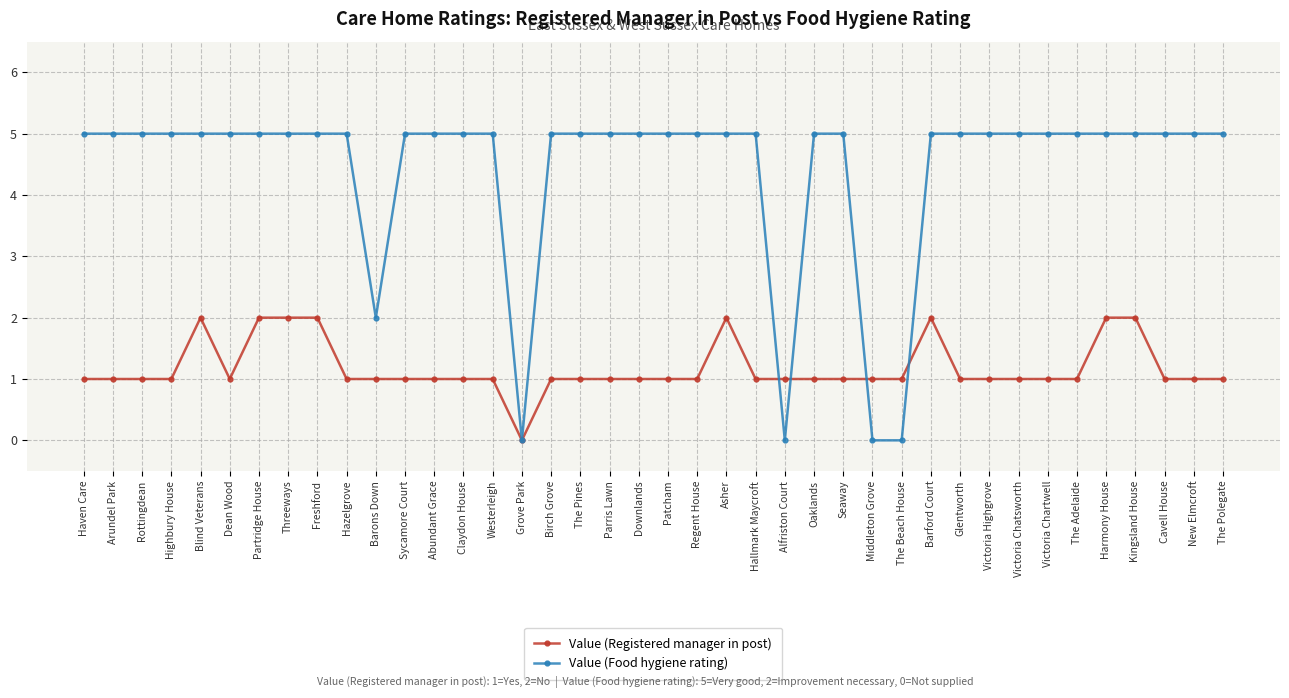

True or false: Value (Food hygiene rating) has a value of 5 at Freshford.

True